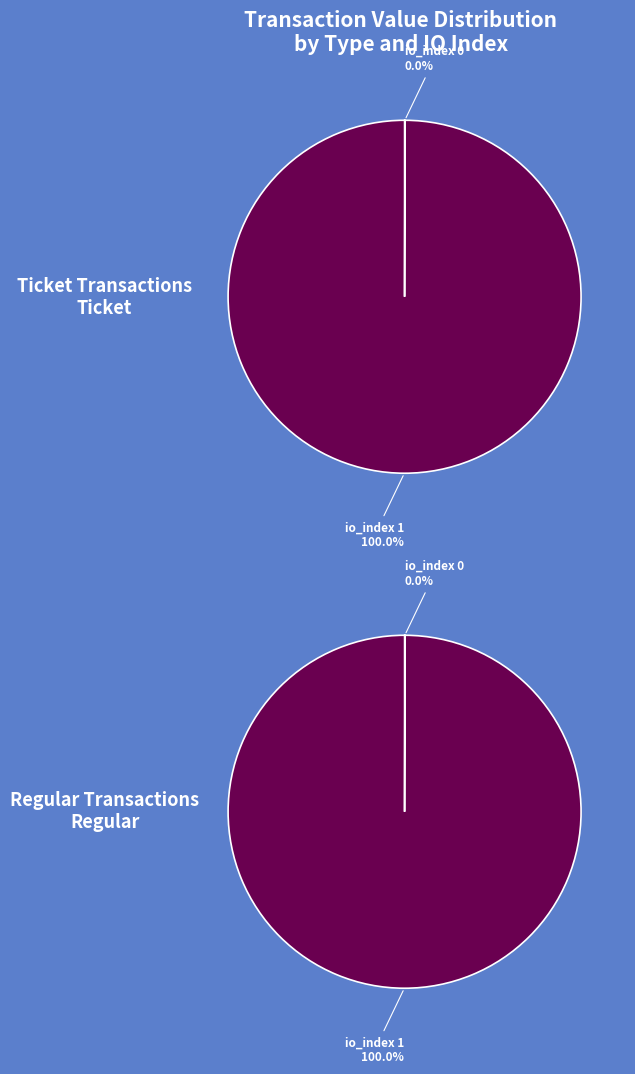

Which series has the widest spread of values?

Ticket